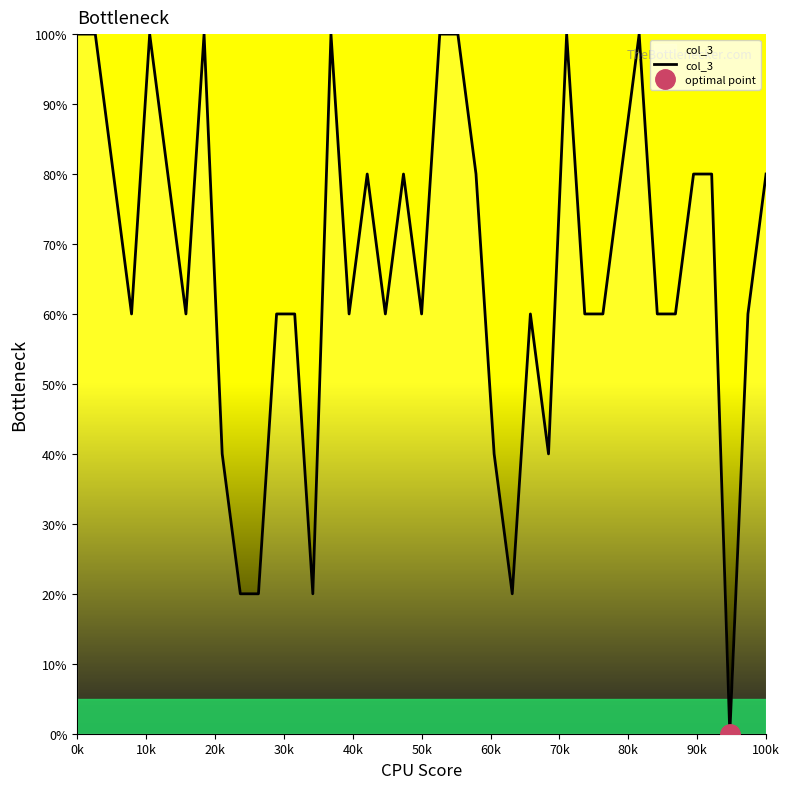

The value of col_3 at 100k is 107. True or false?

False